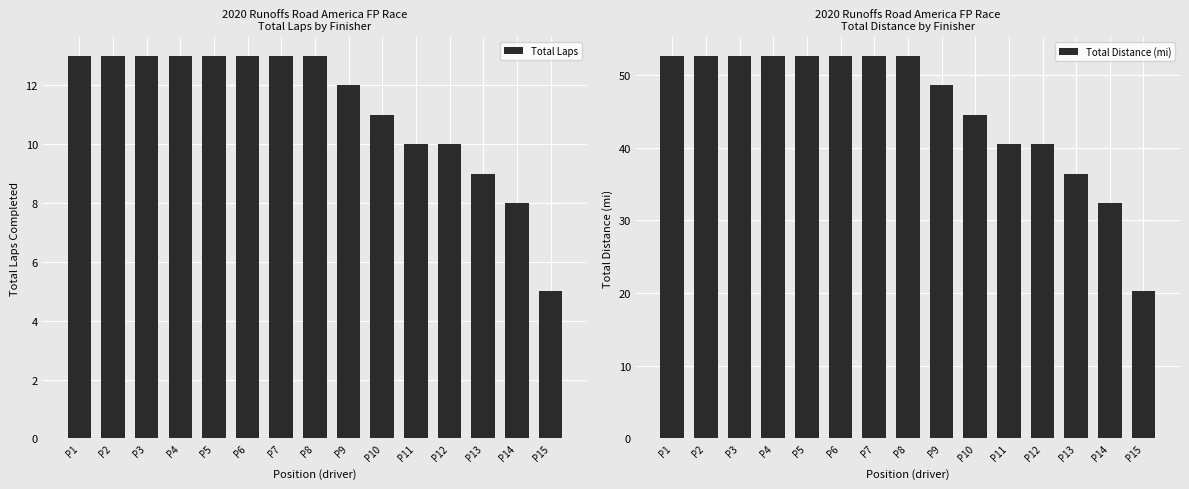

At which category is the sum across all series the highest?

P1